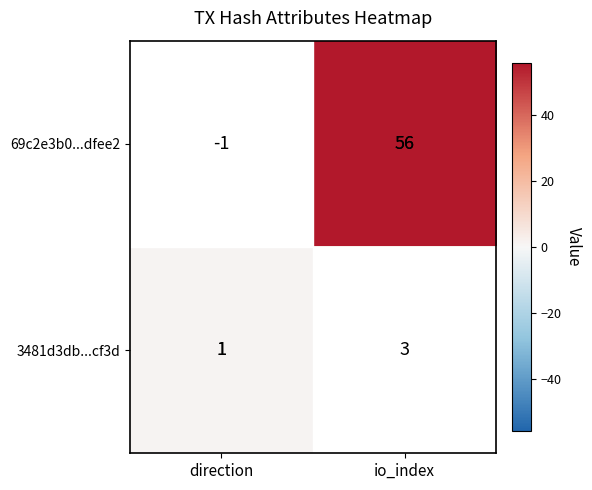

Which series has the largest total across all categories?

69c2e3b0...dfee2